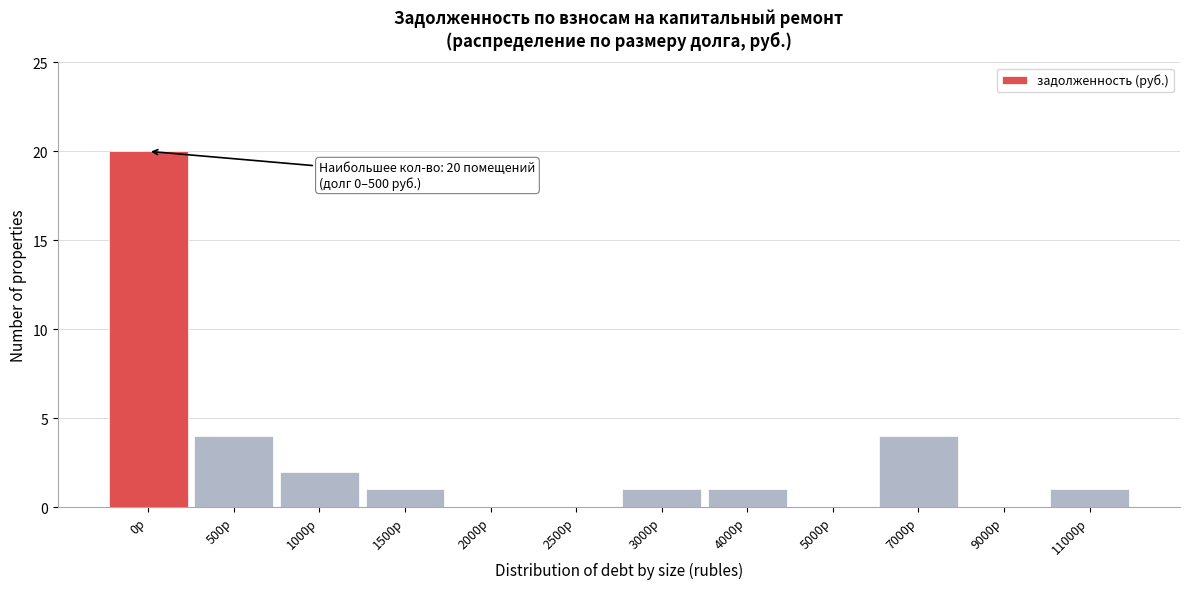

Reading left to right, what are all the values shown in this chart?

0р=20	500р=4	1000р=2	1500р=1	2000р=0	2500р=0	3000р=1	4000р=1	5000р=0	7000р=4	9000р=0	11000р=1